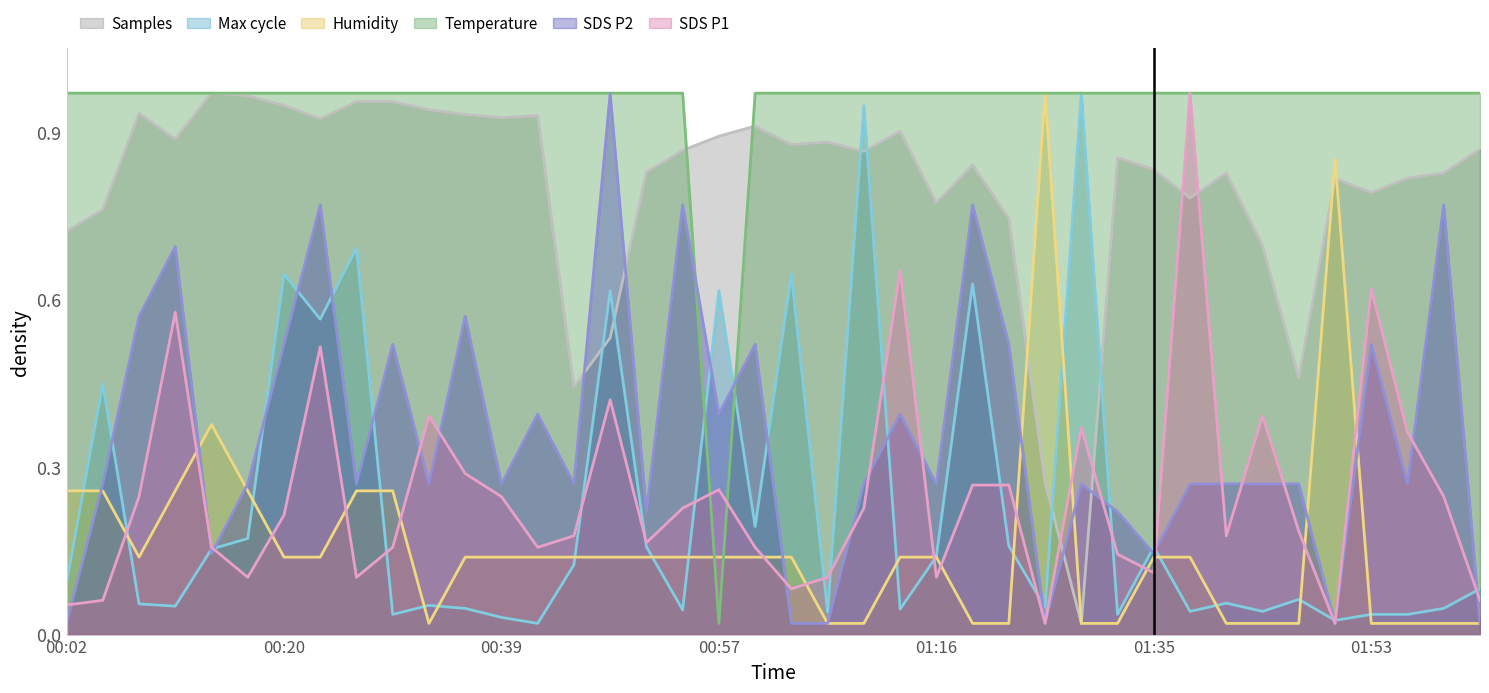

The value of Max_cycle at 01:38 is 0.0. True or false?

False